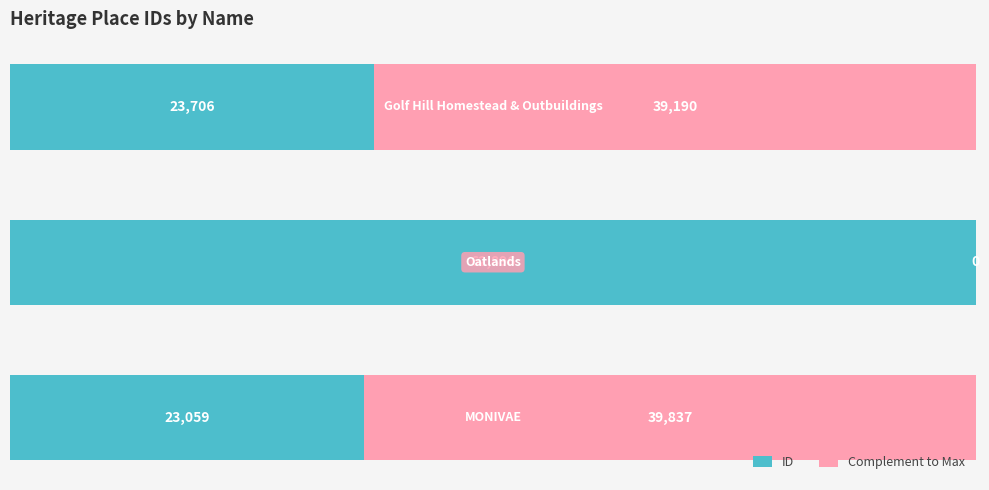

How many series are shown in this chart?

2